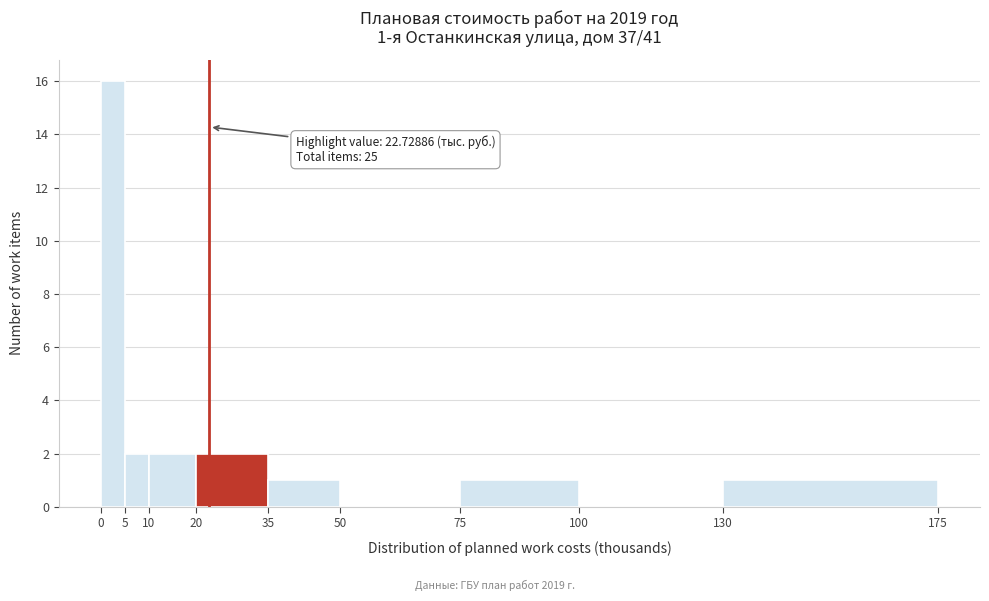

Which range on the x-axis has the tallest bar?

0 to 5